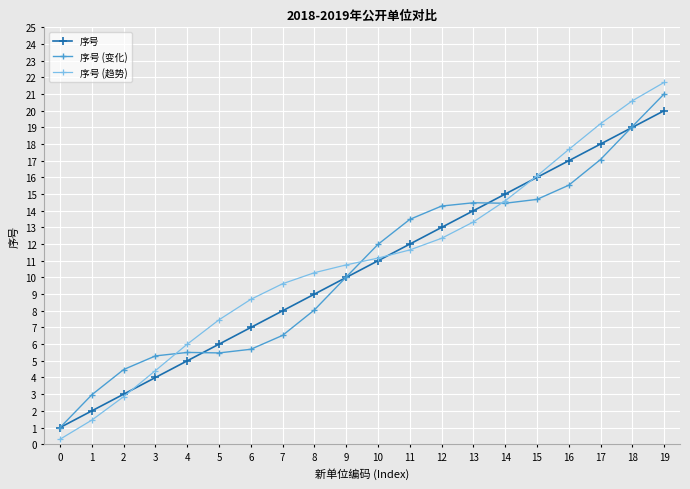

What is the smallest value displayed?

0.3